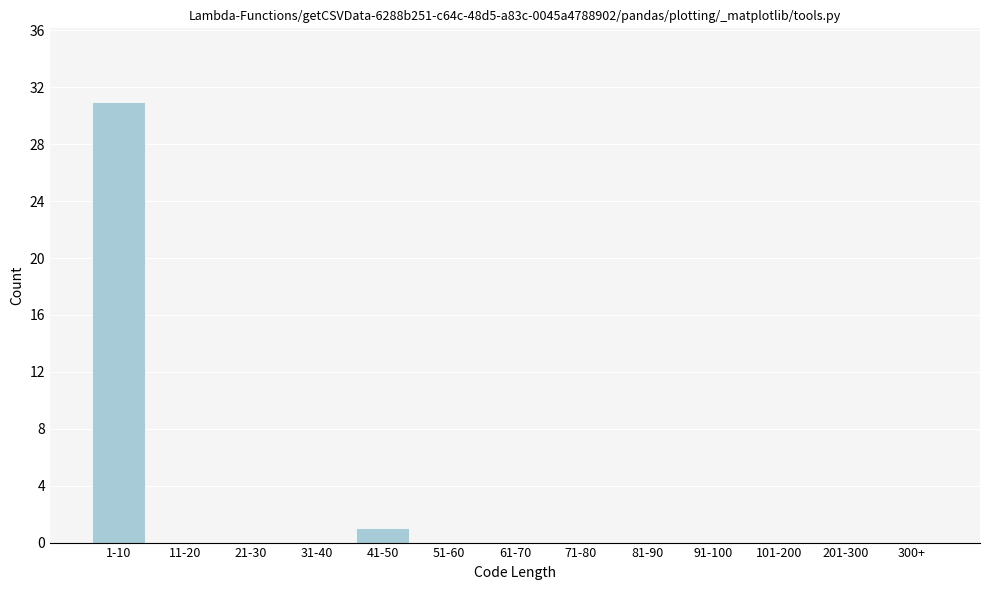

Reading left to right, extract all data points from this chart.

1-10=31	11-20=0	21-30=0	31-40=0	41-50=1	51-60=0	61-70=0	71-80=0	81-90=0	91-100=0	101-200=0	201-300=0	300+=0